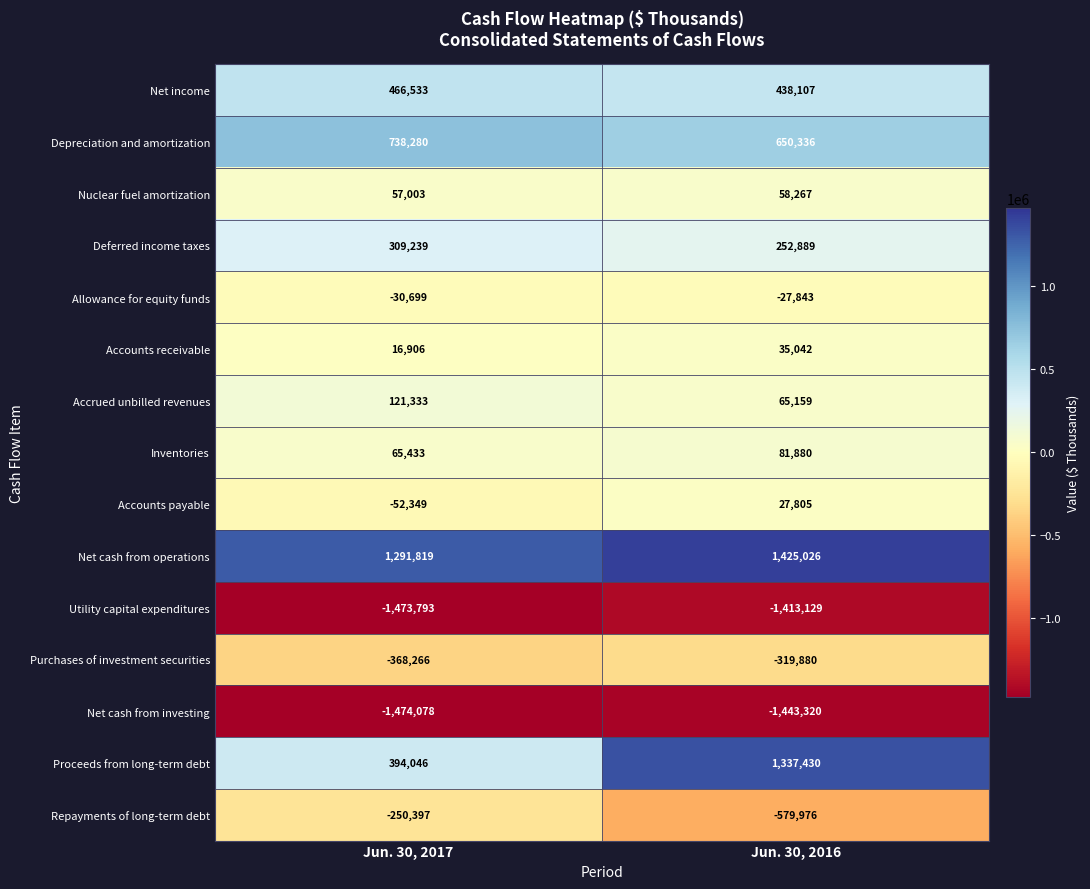

Reading left to right, extract all data points from this chart.

Net income: 466533	438107
Depreciation and amortization: 738280	650336
Nuclear fuel amortization: 57003	58267
Deferred income taxes: 309239	252889
Allowance for equity funds: -30699	-27843
Accounts receivable: 16906	35042
Accrued unbilled revenues: 121333	65159
Inventories: 65433	81880
Accounts payable: -52349	27805
Net cash from operations: 1291819	1425026
Utility capital expenditures: -1473793	-1413129
Purchases of investment securities: -368266	-319880
Net cash from investing: -1474078	-1443320
Proceeds from long-term debt: 394046	1337430
Repayments of long-term debt: -250397	-579976